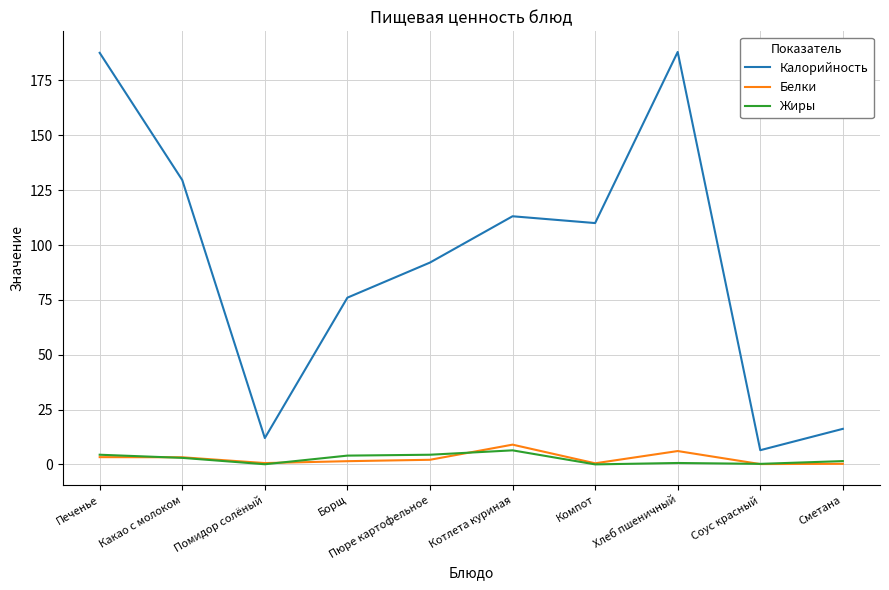

Which series has the largest range (max minus min)?

Калорийность